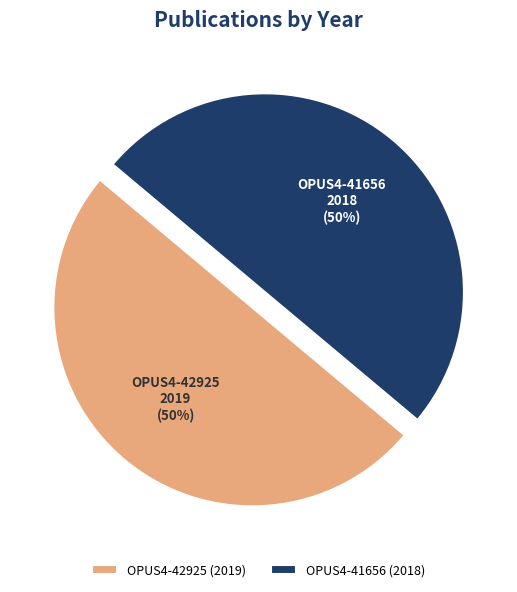

Is it true that OPUS4-42925 is 63% of the pie?

False